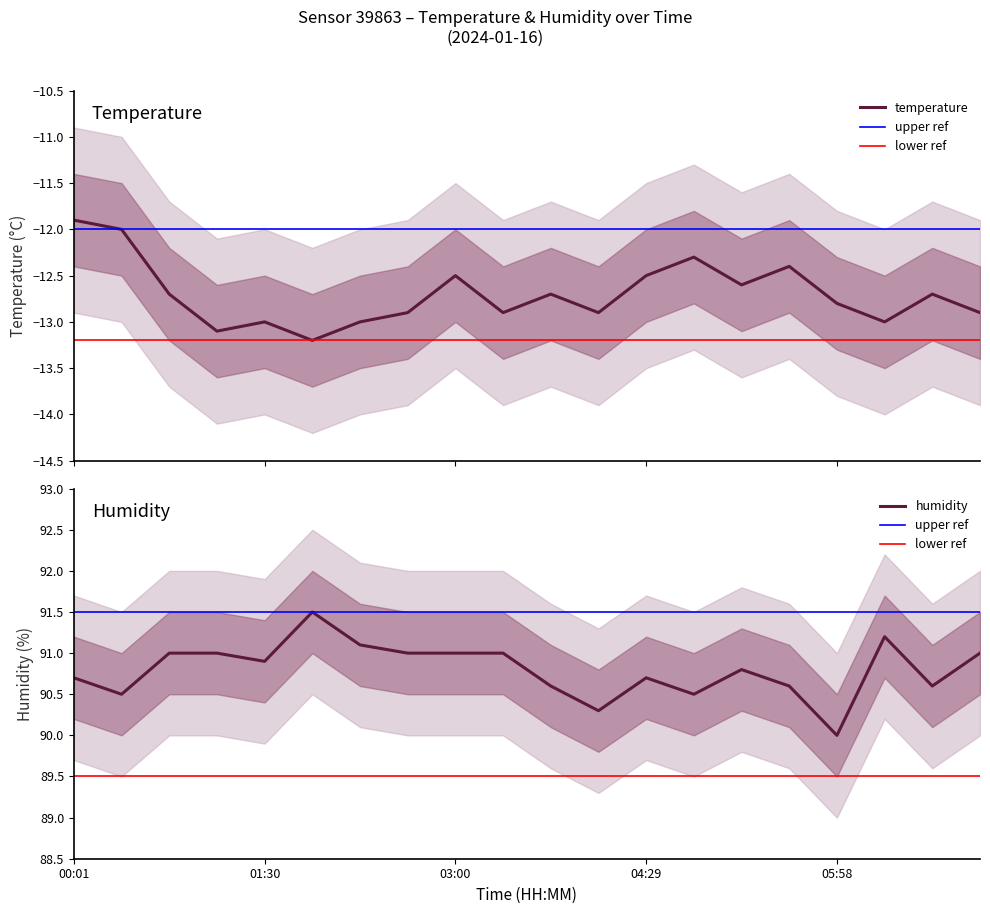

At which label is temperature closest to -12?

00:24